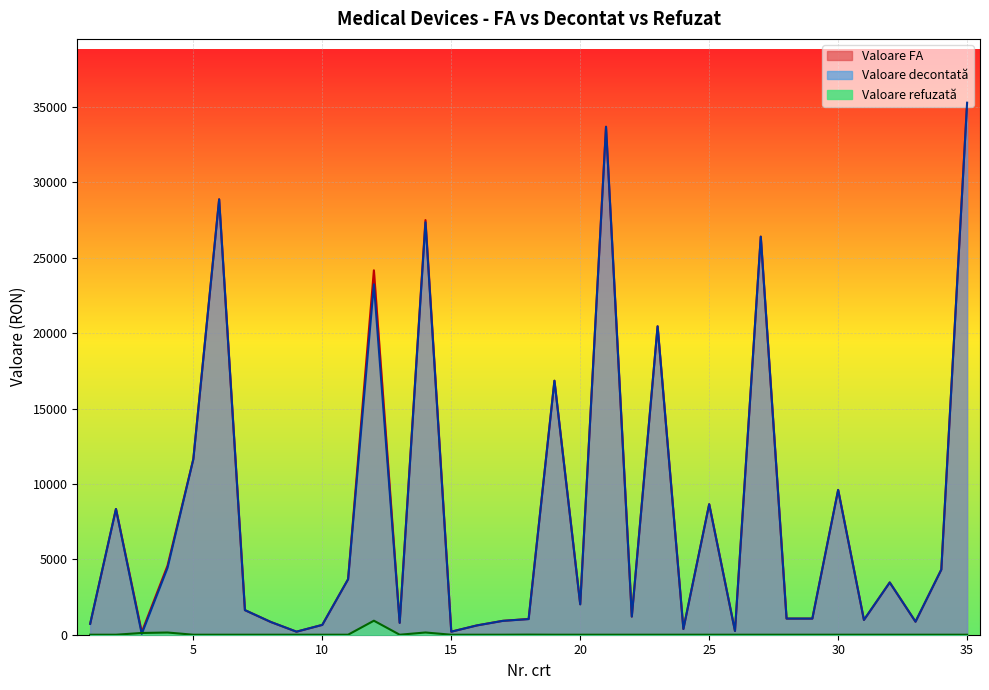

Rank the series at 31 from lowest to highest value.

Valoare refuzată, Valoare FA, Valoare decontată